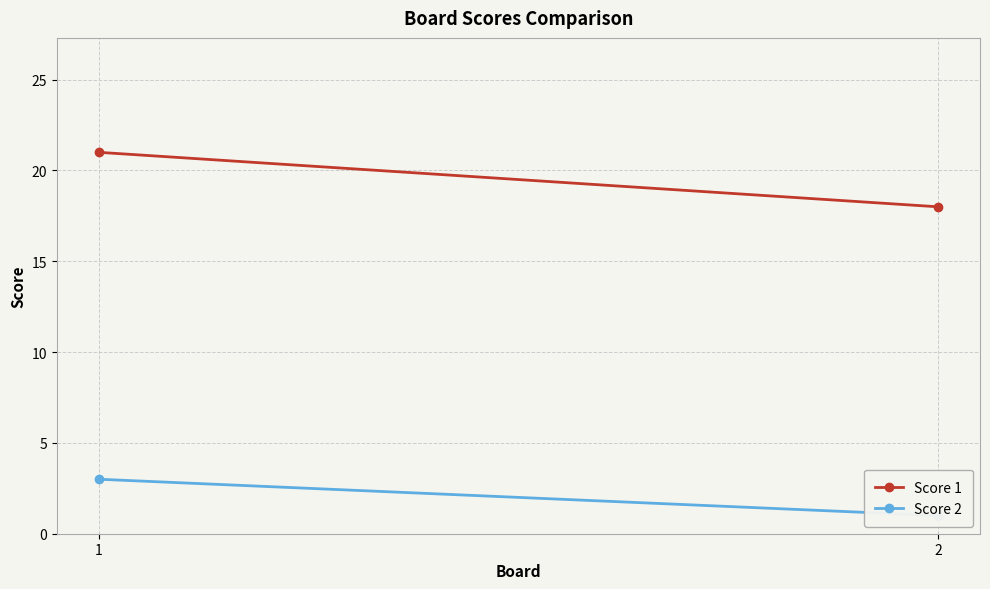

How many lines are shown in the chart?

2